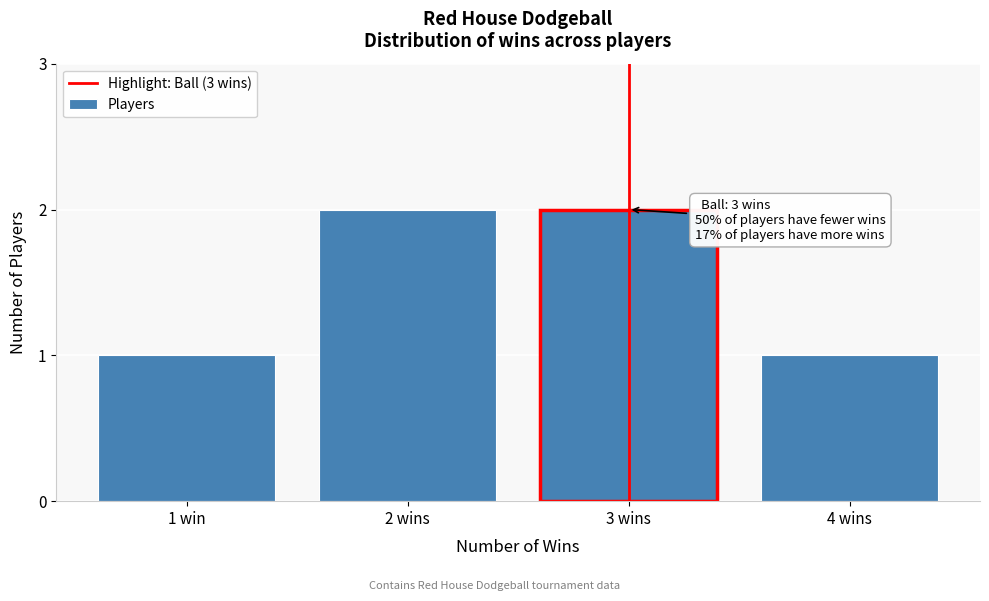

Reading right to left, what are all the values shown in this chart?

4 wins=1	3 wins=2	2 wins=2	1 win=1